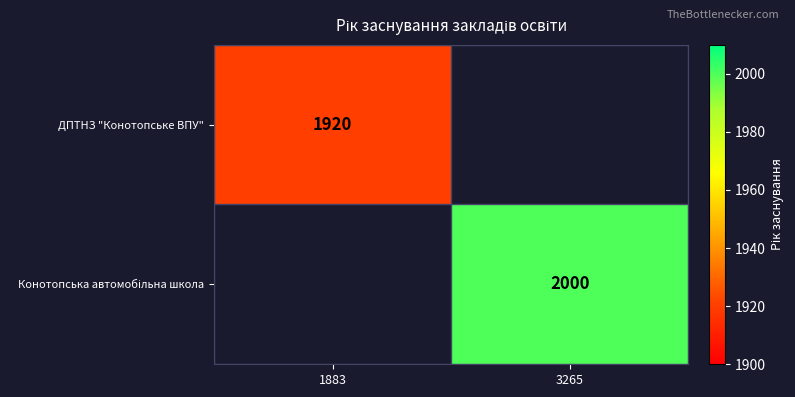

The value of ДПТНЗ "Конотопське ВПУ" at 1883 is 721.8. True or false?

False